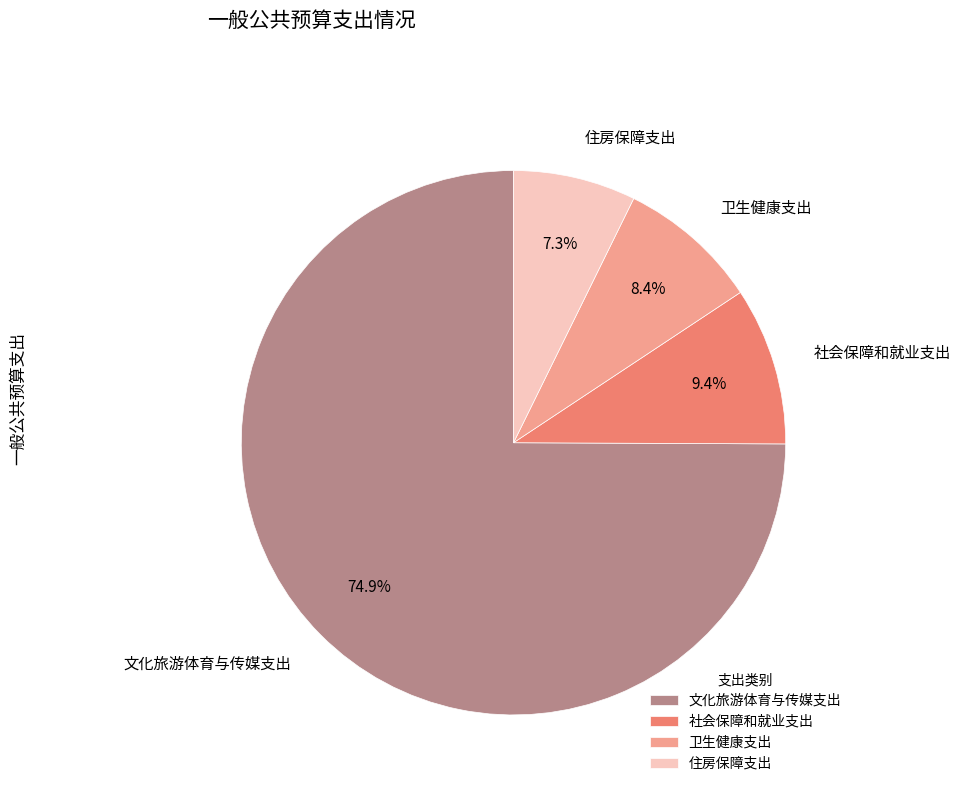

Which slice is the largest?

文化旅游体育与传媒支出